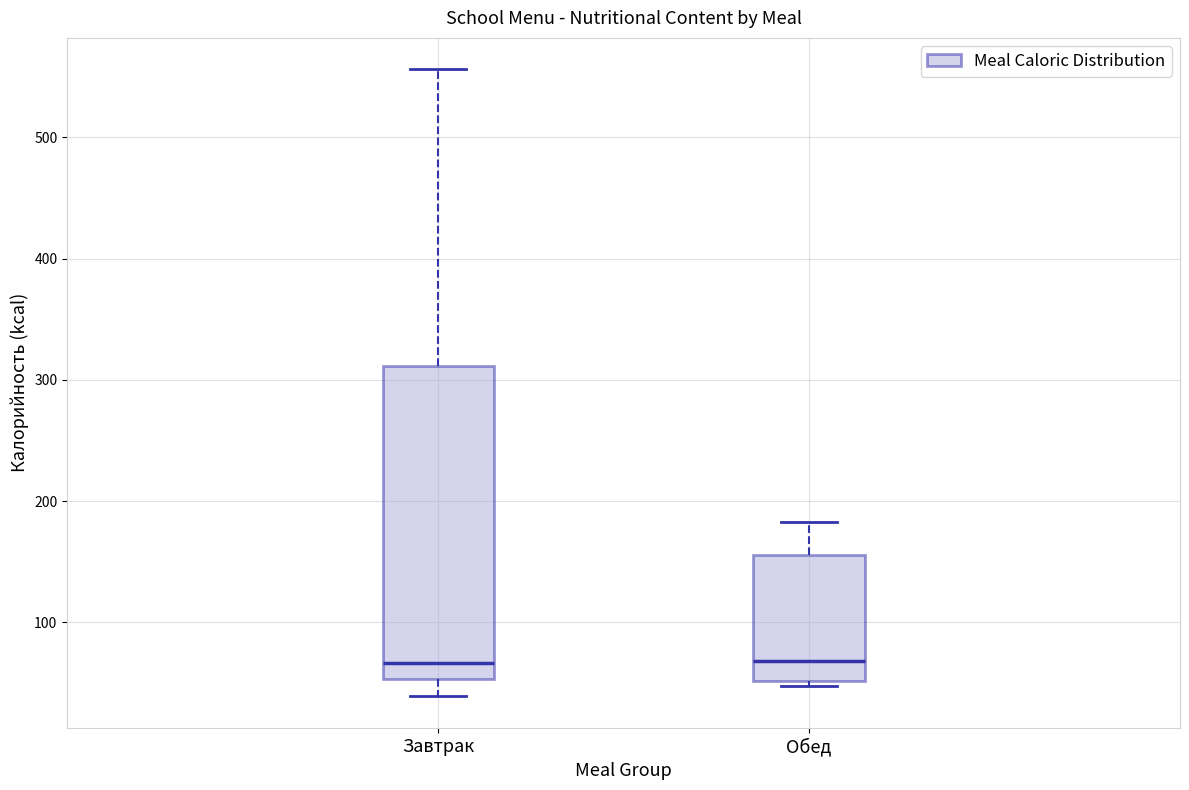

Which box is the tallest, from its lower edge to its upper edge?

Завтрак